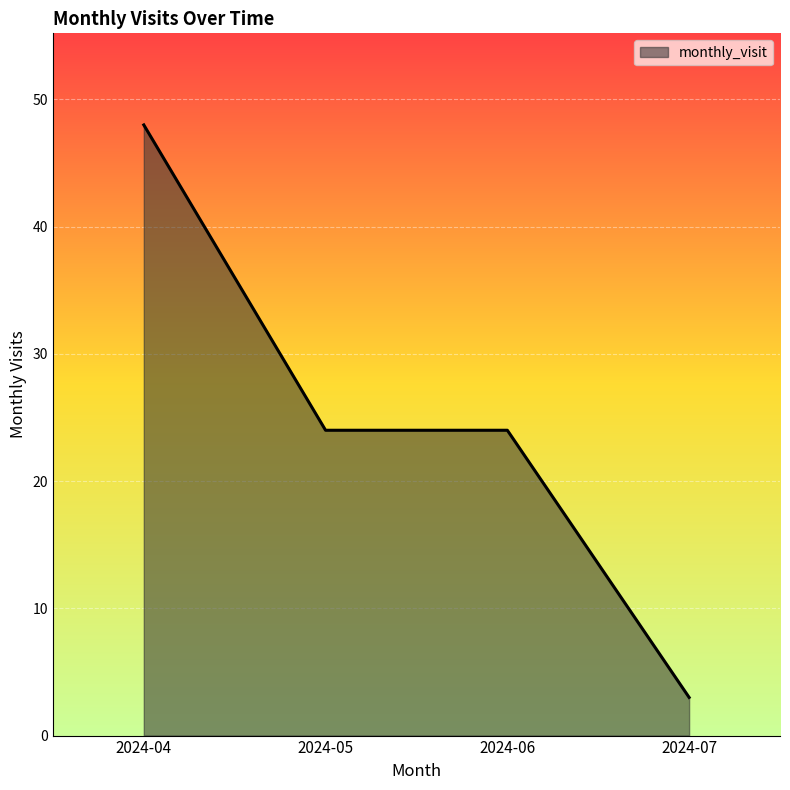

What is the approximate value at 2024-07, to the nearest 5?

5